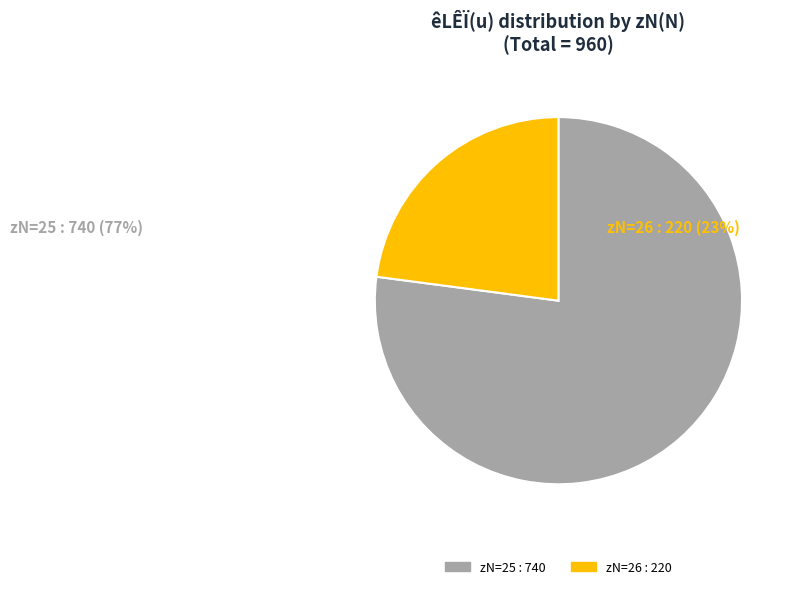

Count the number of slices in the pie.

2